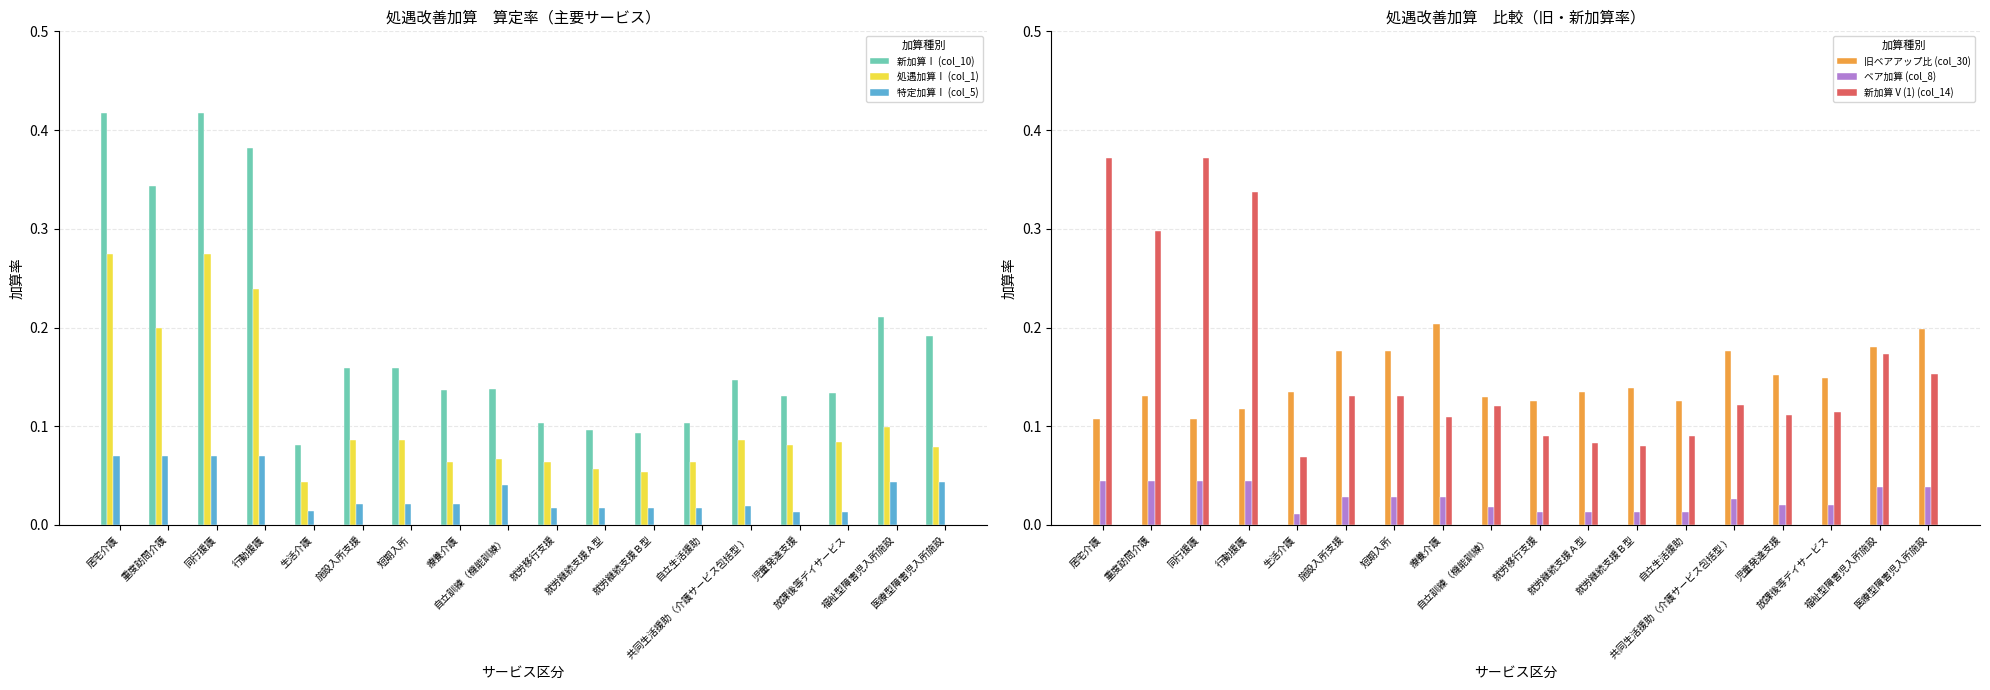

Does the chart contain stacked bars?

No